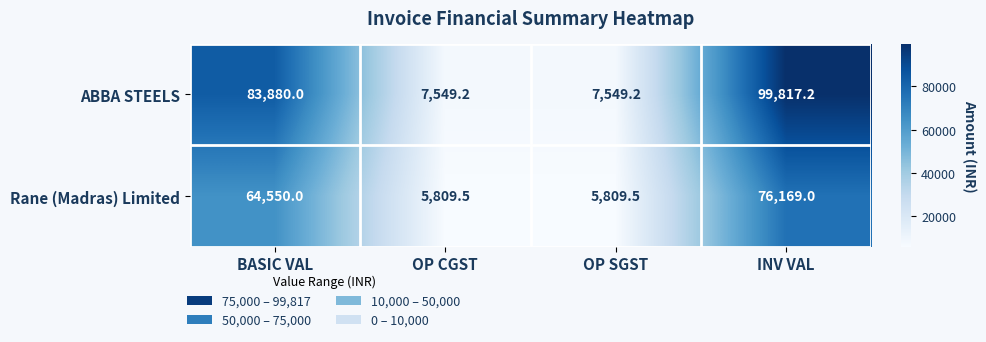

What is the difference between the ABBA STEELS values at INV VAL and OP SGST?

92268.0